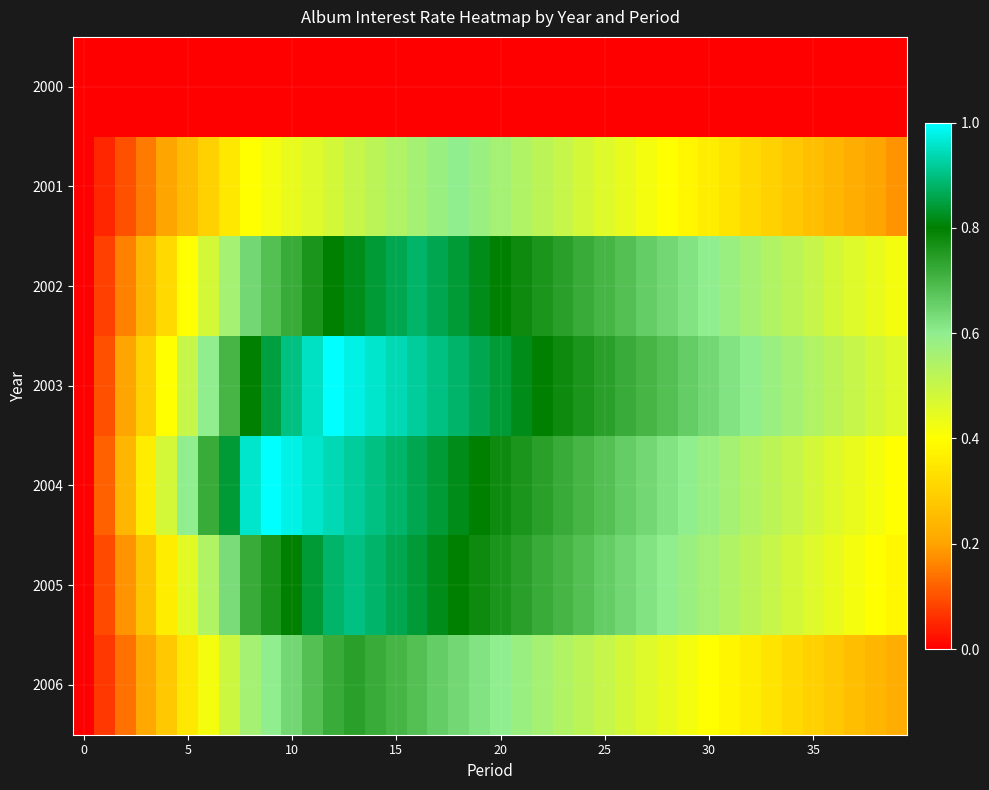

Reading right to left, transcribe all the data shown in this chart.

2000: 0.0	0.0	0.0	0.0	0.0	0.0	0.0	0.0	0.0	0.0	0.0	0.0	0.0	0.0	0.0	0.0	0.0	0.0	0.0	0.0	0.0	0.0	0.0	0.0	0.0	0.0	0.0	0.0	0.0	0.0	0.0	0.0	0.0	0.0	0.0	0.0	0.0	0.0	0.0	0.0
2001: 0.2	0.2	0.2	0.2	0.3	0.3	0.3	0.3	0.3	0.4	0.4	0.4	0.4	0.4	0.5	0.5	0.5	0.5	0.5	0.6	0.6	0.6	0.6	0.6	0.5	0.5	0.5	0.5	0.5	0.4	0.4	0.4	0.3	0.3	0.2	0.2	0.1	0.1	0.1	0.0
2002: 0.4	0.4	0.5	0.5	0.5	0.5	0.5	0.6	0.6	0.6	0.6	0.6	0.7	0.7	0.7	0.7	0.7	0.8	0.8	0.8	0.8	0.8	0.9	0.9	0.9	0.8	0.8	0.8	0.8	0.7	0.7	0.6	0.6	0.5	0.4	0.3	0.2	0.2	0.1	0.0
2003: 0.5	0.5	0.5	0.5	0.5	0.6	0.6	0.6	0.6	0.6	0.7	0.7	0.7	0.7	0.7	0.8	0.8	0.8	0.8	0.8	0.9	0.9	0.9	0.9	0.9	1.0	1.0	1.0	0.9	0.9	0.8	0.8	0.7	0.6	0.5	0.4	0.3	0.2	0.1	0.0
2004: 0.4	0.4	0.4	0.5	0.5	0.5	0.5	0.5	0.6	0.6	0.6	0.6	0.6	0.7	0.7	0.7	0.7	0.7	0.8	0.8	0.8	0.8	0.8	0.9	0.9	0.9	0.9	0.9	1.0	1.0	1.0	1.0	0.8	0.7	0.6	0.5	0.4	0.2	0.1	0.0
2005: 0.4	0.4	0.4	0.4	0.5	0.5	0.5	0.5	0.5	0.6	0.6	0.6	0.6	0.6	0.7	0.7	0.7	0.7	0.7	0.8	0.8	0.8	0.8	0.8	0.9	0.9	0.9	0.9	0.8	0.8	0.8	0.7	0.6	0.5	0.5	0.4	0.3	0.2	0.1	0.0
2006: 0.2	0.2	0.3	0.3	0.3	0.3	0.3	0.4	0.4	0.4	0.4	0.4	0.5	0.5	0.5	0.5	0.5	0.6	0.6	0.6	0.6	0.6	0.7	0.7	0.7	0.7	0.7	0.7	0.7	0.6	0.6	0.6	0.5	0.4	0.3	0.3	0.2	0.1	0.1	0.0